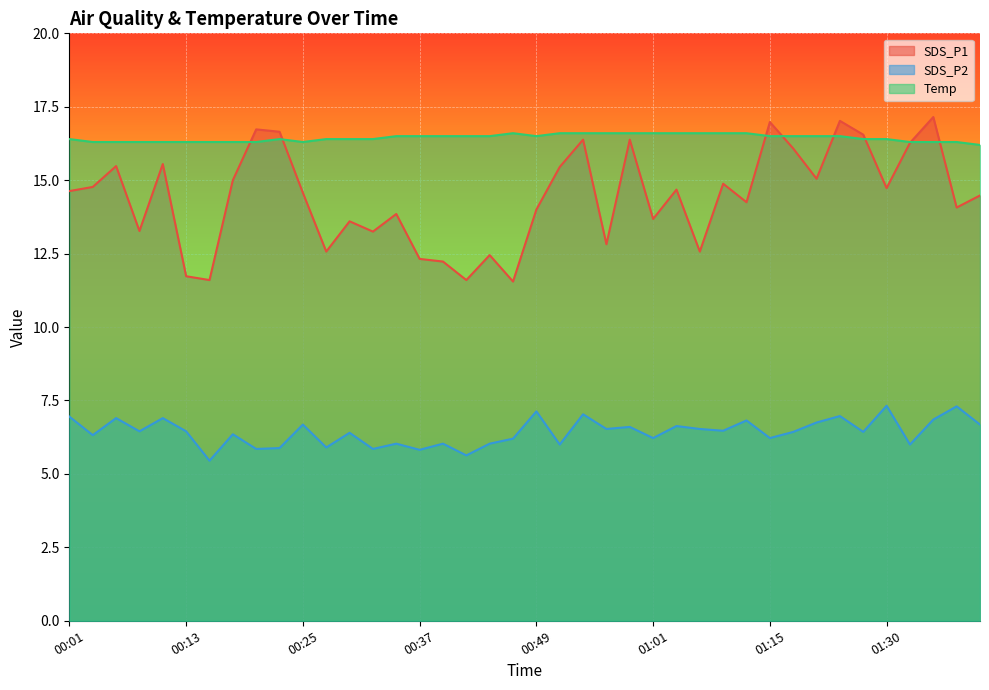

Which series has the largest range (max minus min)?

SDS_P1